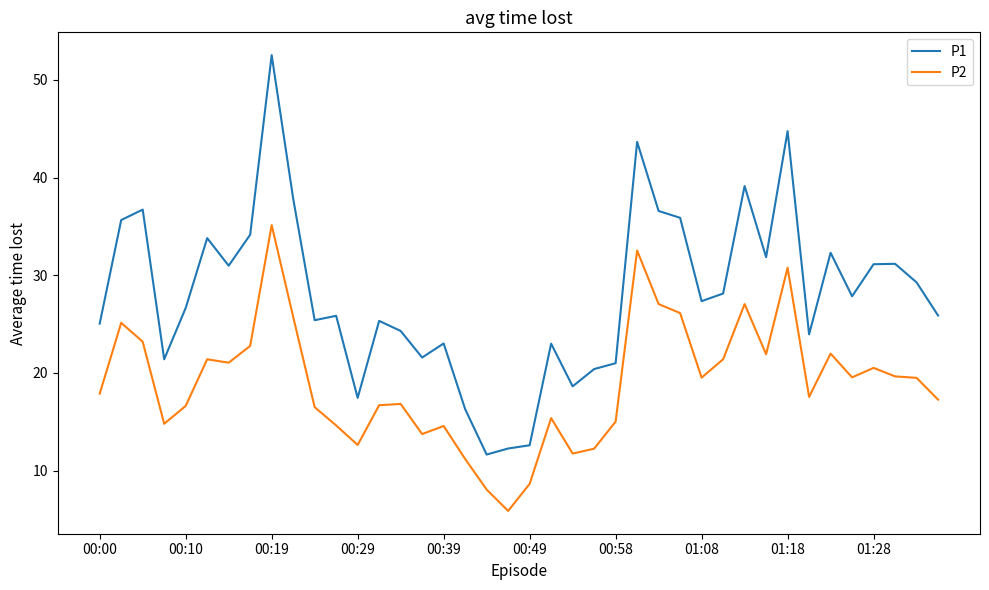

In P1, how many points are lower than both neighbors (excluding endpoints)?

11